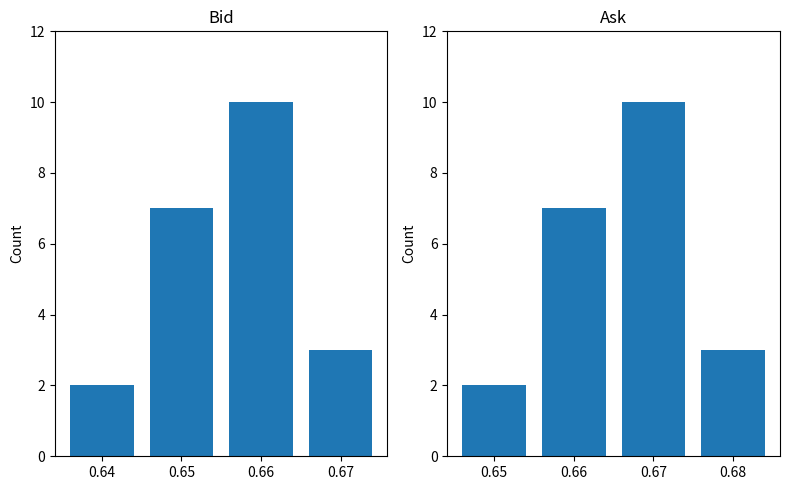

Reading right to left, what are all the values shown in this chart?

Bid: 3	10	7	2
Ask: 3	10	7	2